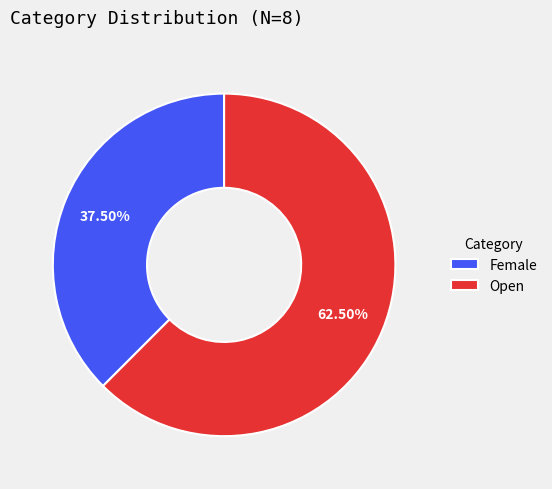

Combined, do Open and Female account for over 50%?

Yes